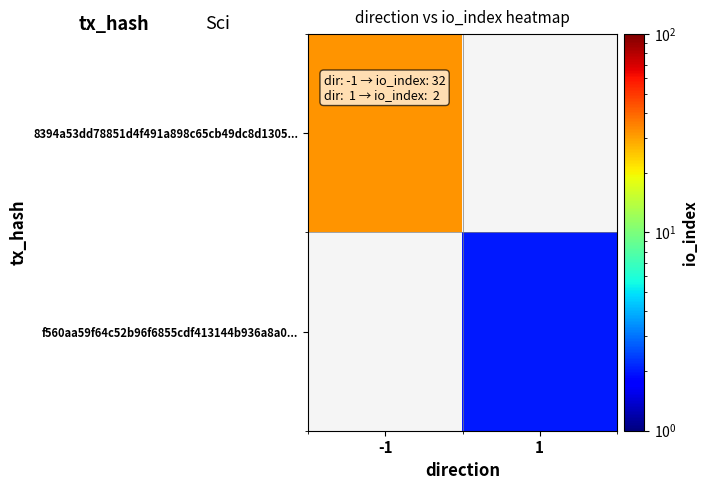

How many categories are shown in the chart?

2